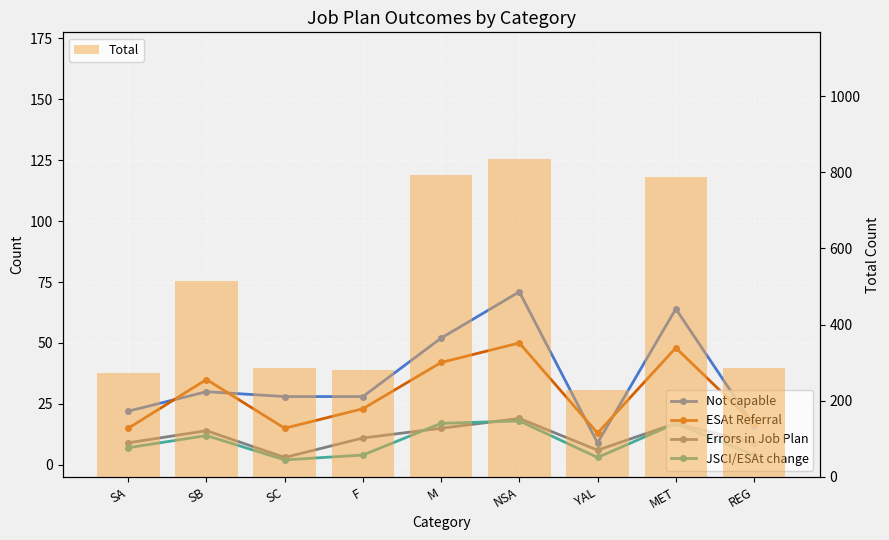

What is the value of the ESAt Referral bar at the 3rd from the left?

15